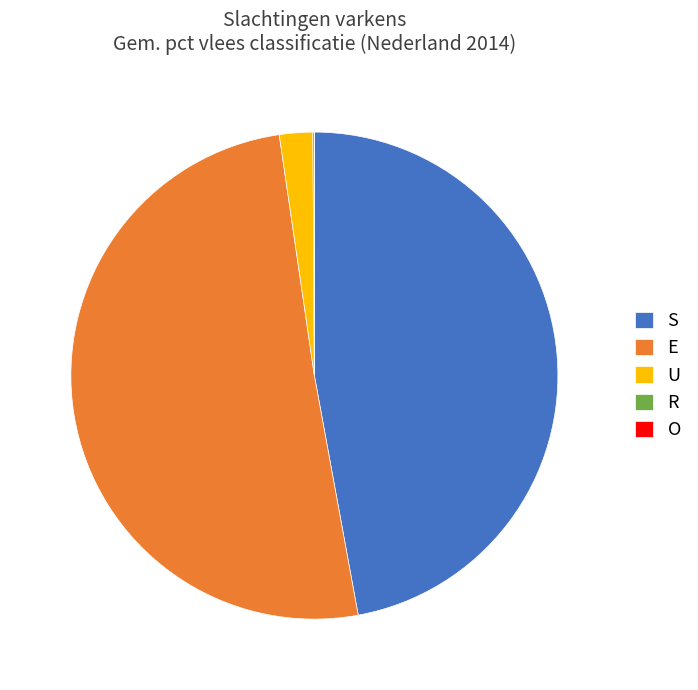

Do S and U together represent more than half of the pie?

No